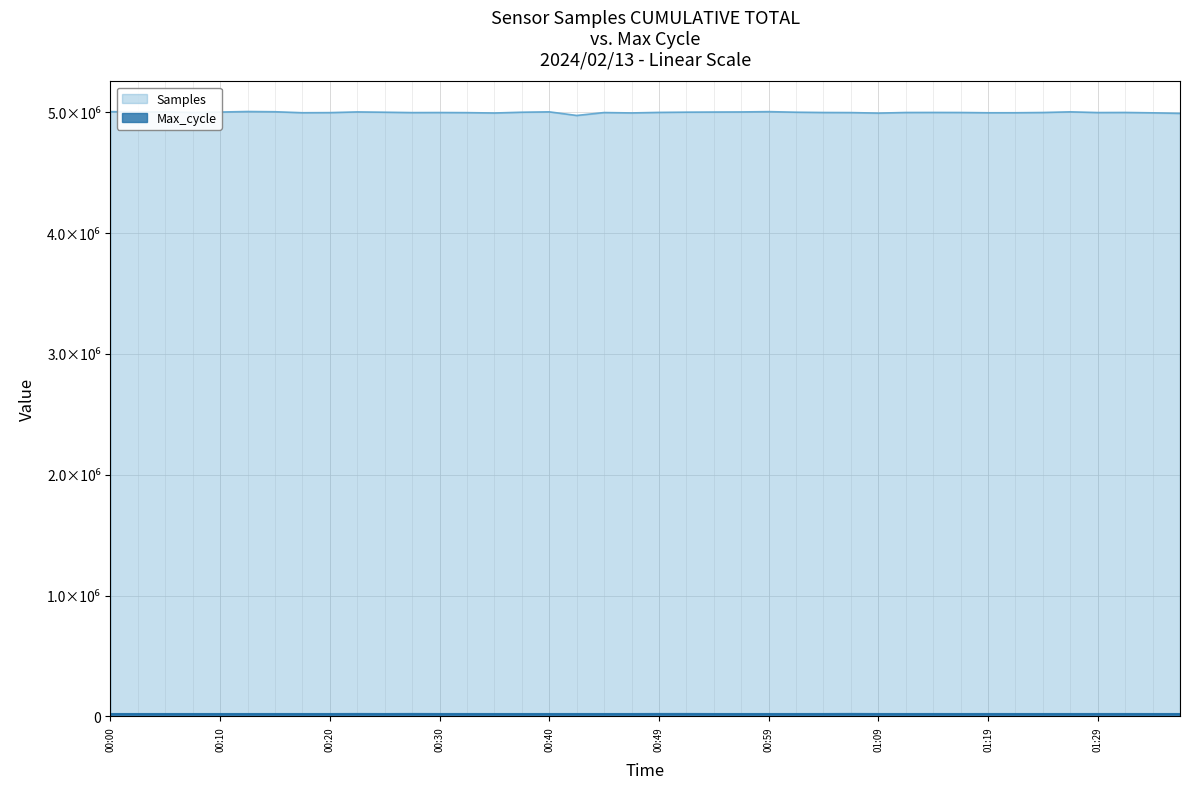

Which series has the largest total across all categories?

Samples